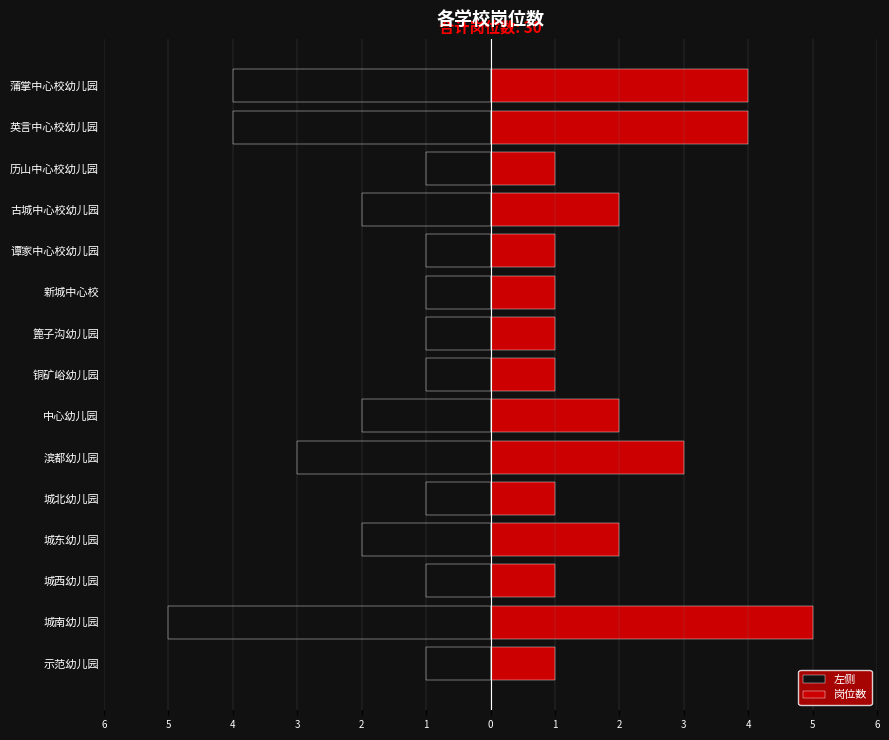

What is the maximum value shown in the chart?

5